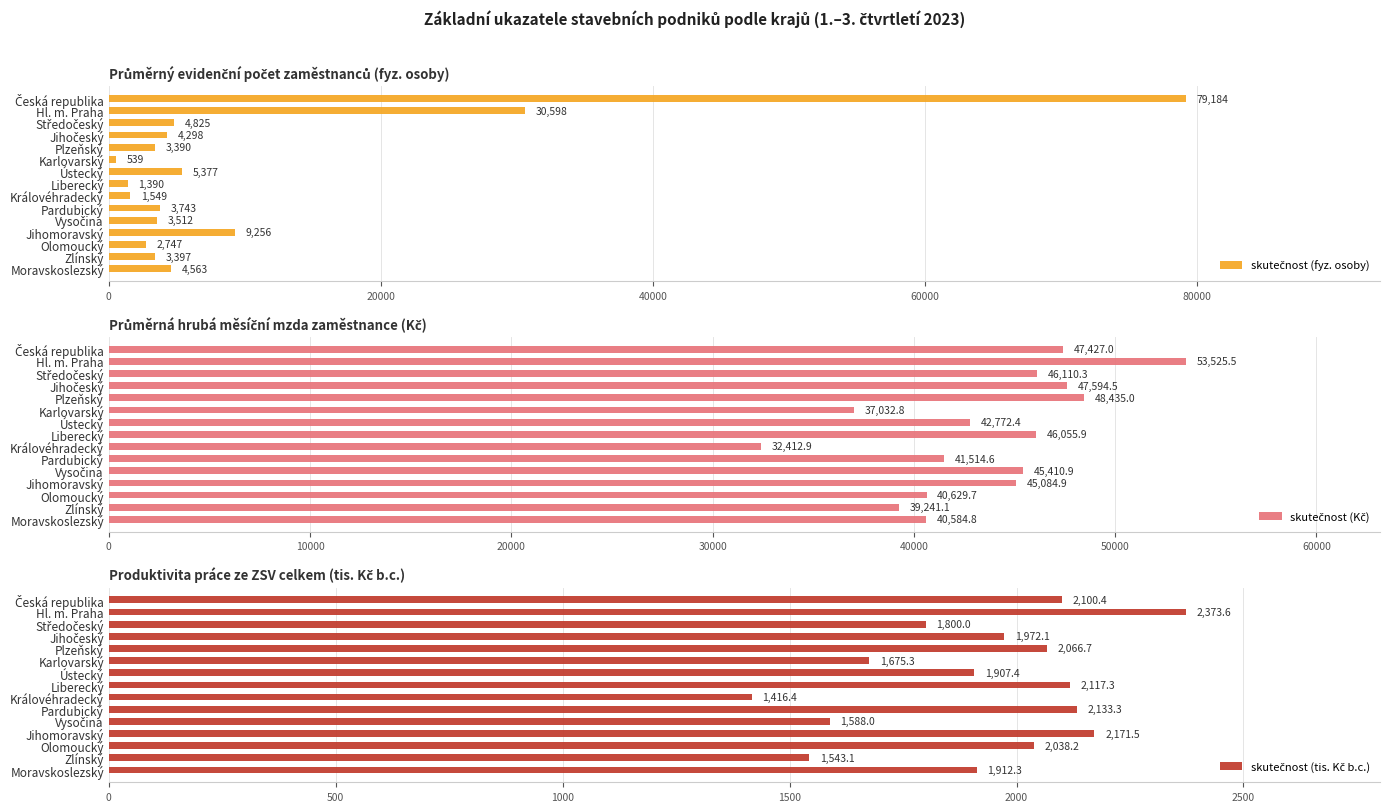

What is the sum of the skutečnost (tis. Kč b.c.) values at Jihomoravský and Moravskoslezský?

4083.8